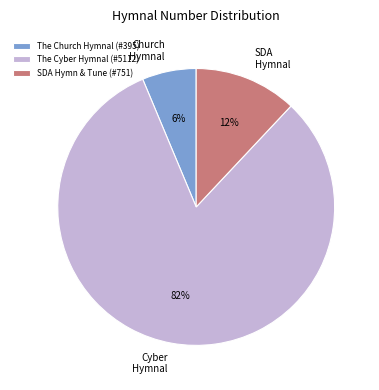

True or false: Cyber Hymnal accounts for 82% of the total.

True